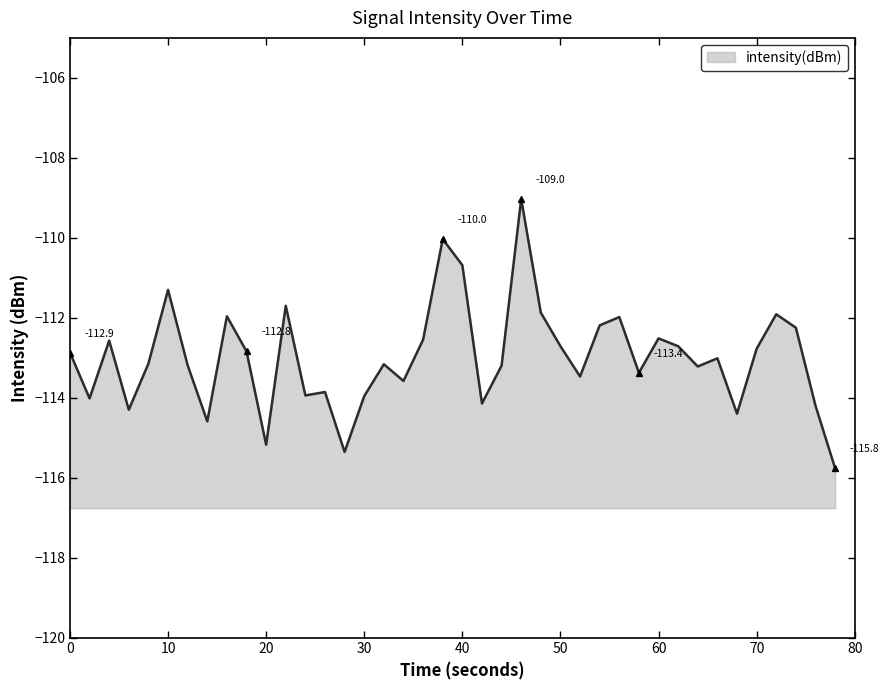

Reading left to right, extract all data points from this chart.

-112.9	-114.0	-112.6	-114.3	-113.1	-111.3	-113.2	-114.6	-112.0	-112.8	-115.2	-111.7	-113.9	-113.9	-115.4	-114.0	-113.2	-113.6	-112.5	-110.0	-110.7	-114.1	-113.2	-109.0	-111.9	-112.7	-113.5	-112.2	-112.0	-113.4	-112.5	-112.7	-113.2	-113.0	-114.4	-112.8	-111.9	-112.2	-114.2	-115.8